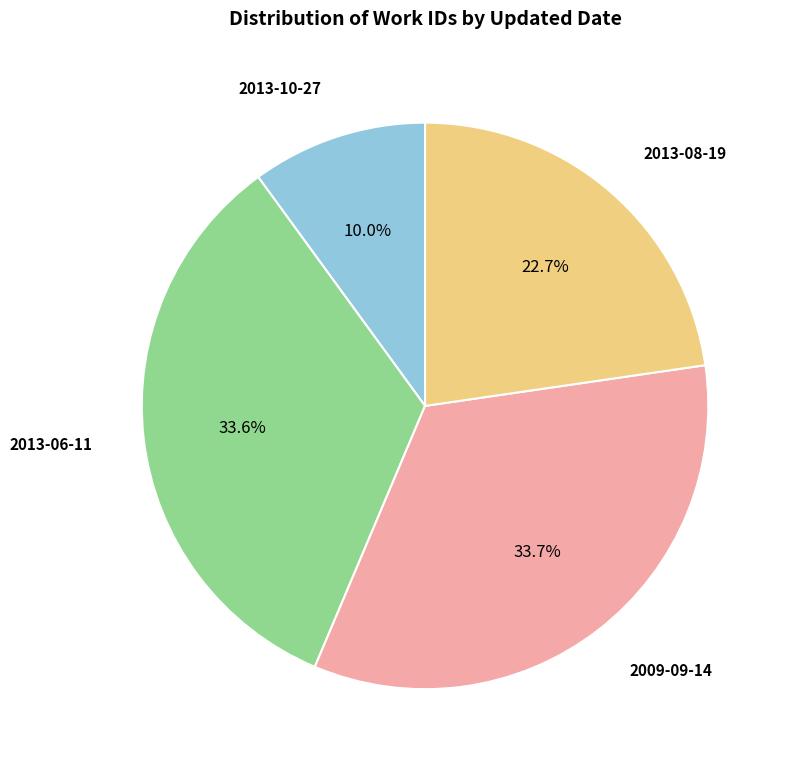

Is there any slice that represents more than half of the pie?

No